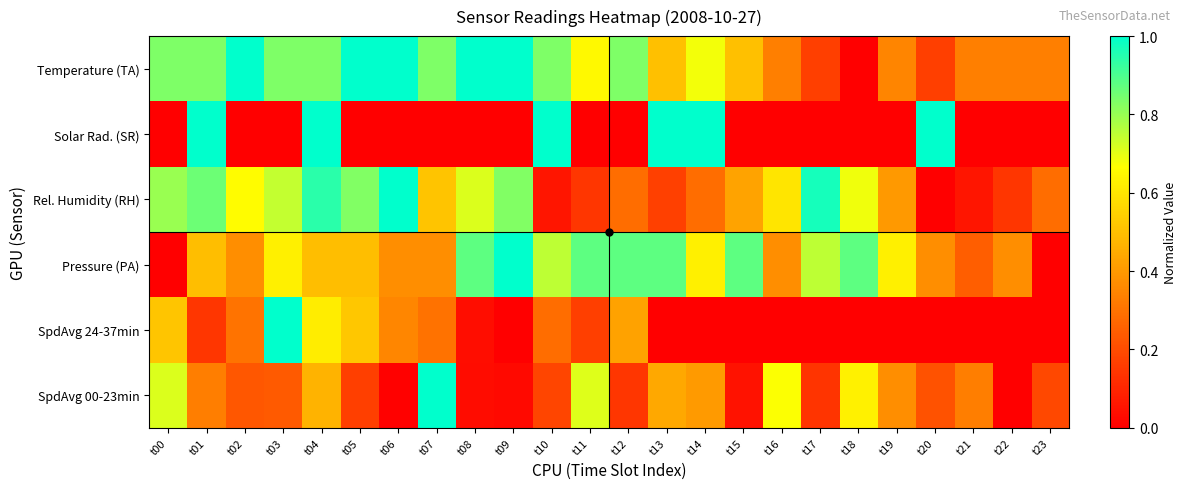

Reading left to right, what are all the values shown in this chart?

SpdAvg 00-23min: t00=0.7	t01=0.3	t02=0.2	t03=0.2	t04=0.5	t05=0.2	t06=0.0	t07=1.0	t08=0.0	t09=0.0	t10=0.2	t11=0.7	t12=0.1	t13=0.4	t14=0.4	t15=0.0	t16=0.7	t17=0.1	t18=0.6	t19=0.4	t20=0.2	t21=0.3	t22=0.0	t23=0.2
SpdAvg 24-37min: t00=0.5	t01=0.1	t02=0.3	t03=1.0	t04=0.6	t05=0.5	t06=0.4	t07=0.3	t08=0.0	t09=0.0	t10=0.3	t11=0.2	t12=0.4	t13=0.0	t14=0.0	t15=0.0	t16=0.0	t17=0.0	t18=0.0	t19=0.0	t20=0.0	t21=0.0	t22=0.0	t23=0.0
Pressure (PA): t00=0.0	t01=0.5	t02=0.4	t03=0.6	t04=0.5	t05=0.5	t06=0.4	t07=0.4	t08=0.9	t09=1.0	t10=0.8	t11=0.9	t12=0.9	t13=0.9	t14=0.6	t15=0.9	t16=0.4	t17=0.8	t18=0.9	t19=0.6	t20=0.4	t21=0.2	t22=0.4	t23=0.0
Rel. Humidity (RH): t00=0.8	t01=0.9	t02=0.7	t03=0.7	t04=0.9	t05=0.8	t06=1.0	t07=0.5	t08=0.7	t09=0.8	t10=0.1	t11=0.1	t12=0.3	t13=0.2	t14=0.3	t15=0.4	t16=0.6	t17=1.0	t18=0.7	t19=0.4	t20=0.0	t21=0.1	t22=0.1	t23=0.3
Solar Rad. (SR): t00=0.0	t01=1.0	t02=0.0	t03=0.0	t04=1.0	t05=0.0	t06=0.0	t07=0.0	t08=0.0	t09=0.0	t10=1.0	t11=0.0	t12=0.0	t13=1.0	t14=1.0	t15=0.0	t16=0.0	t17=0.0	t18=0.0	t19=0.0	t20=1.0	t21=0.0	t22=0.0	t23=0.0
Temperature (TA): t00=0.8	t01=0.8	t02=1.0	t03=0.8	t04=0.8	t05=1.0	t06=1.0	t07=0.8	t08=1.0	t09=1.0	t10=0.8	t11=0.7	t12=0.8	t13=0.5	t14=0.7	t15=0.5	t16=0.3	t17=0.2	t18=0.0	t19=0.3	t20=0.2	t21=0.3	t22=0.3	t23=0.3